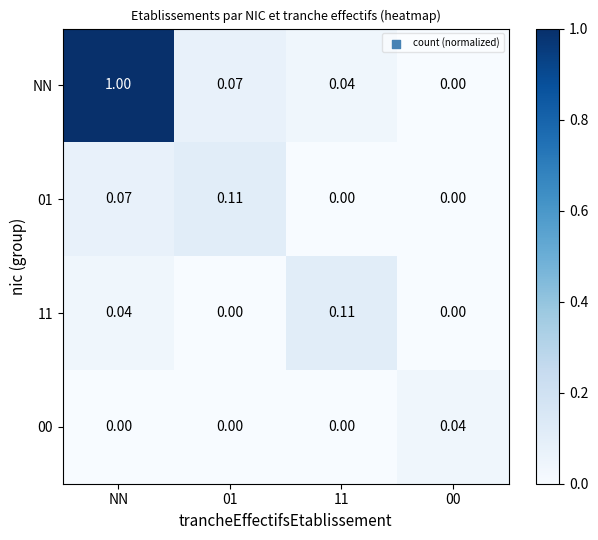

At which category does the chart reach its peak across all series?

NN